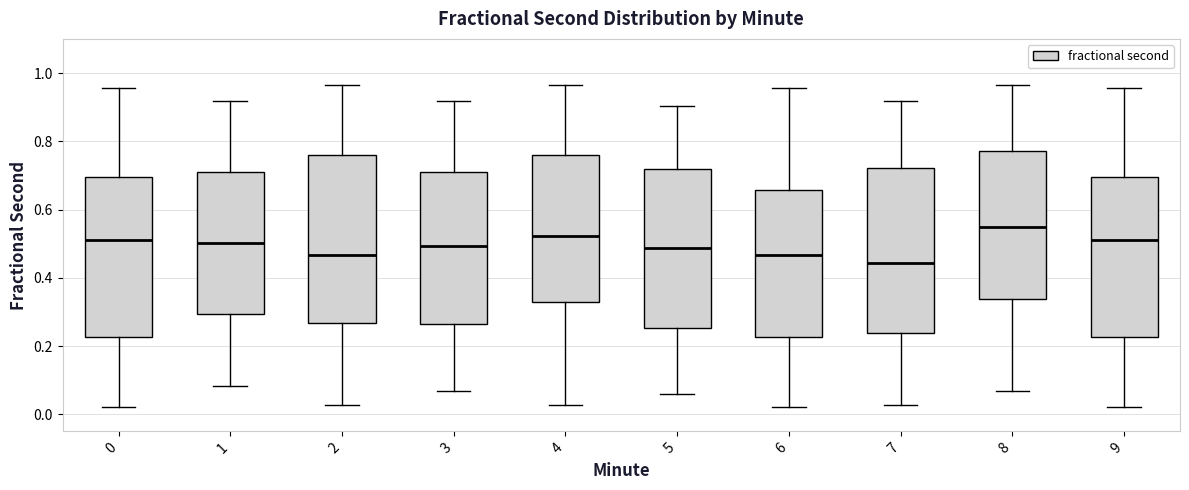

Where does the median line of the box at x = 2 sit on the y-axis? The values are not printed on the chart, so give them approximately, as read against the axis.

0.46